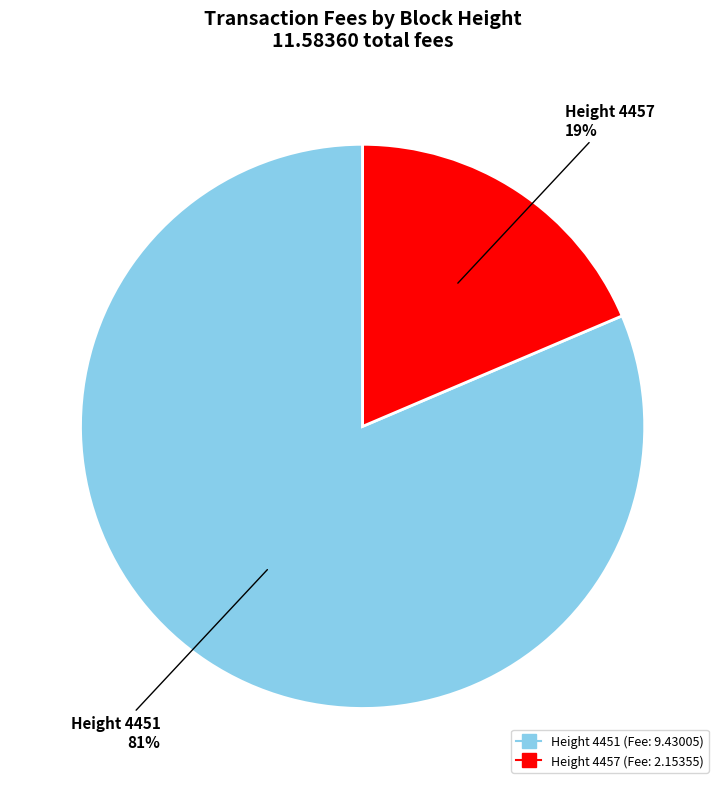

Is there a majority slice in this chart?

Yes